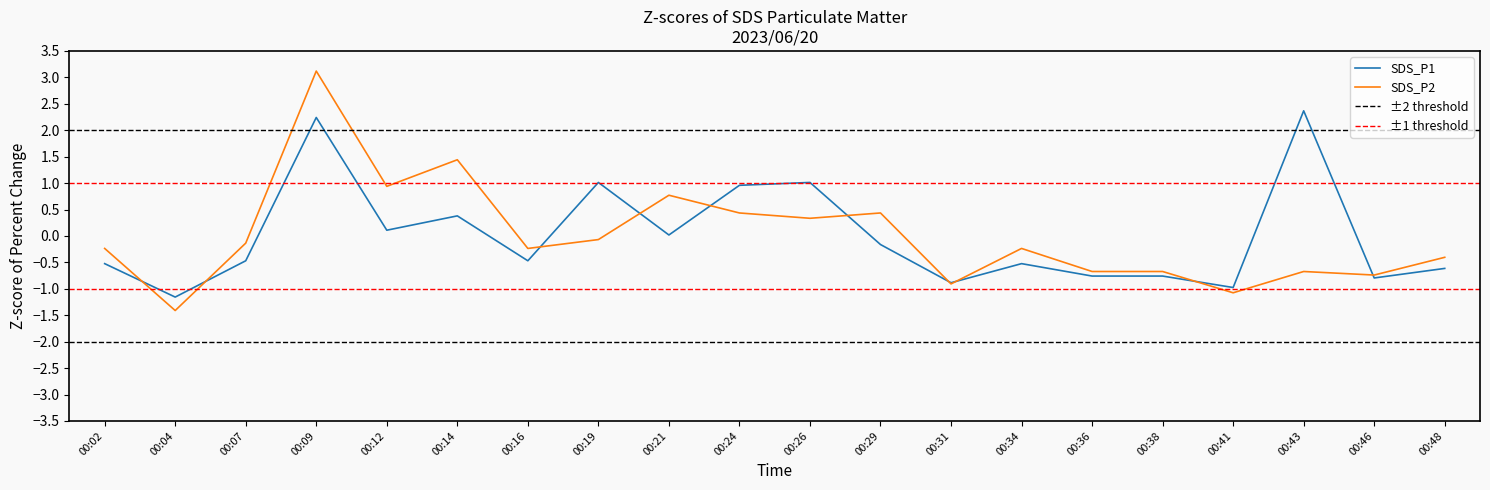

At which category is the sum across all series the highest?

00:09